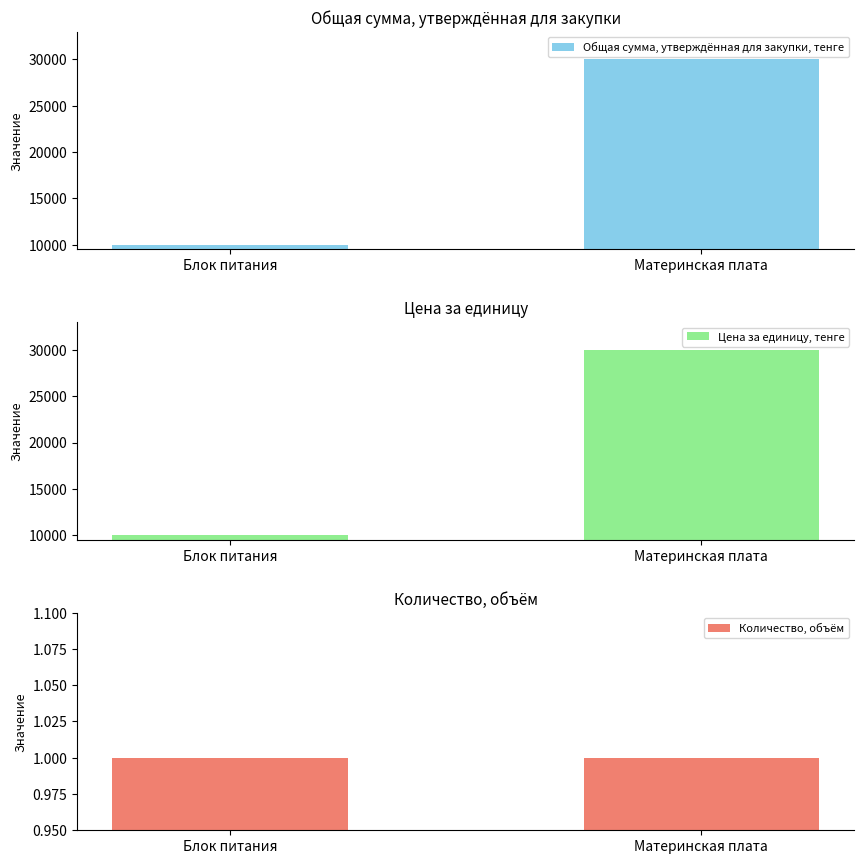

Is it true that Цена за единицу, тенге equals 10000 at Блок питания?

True